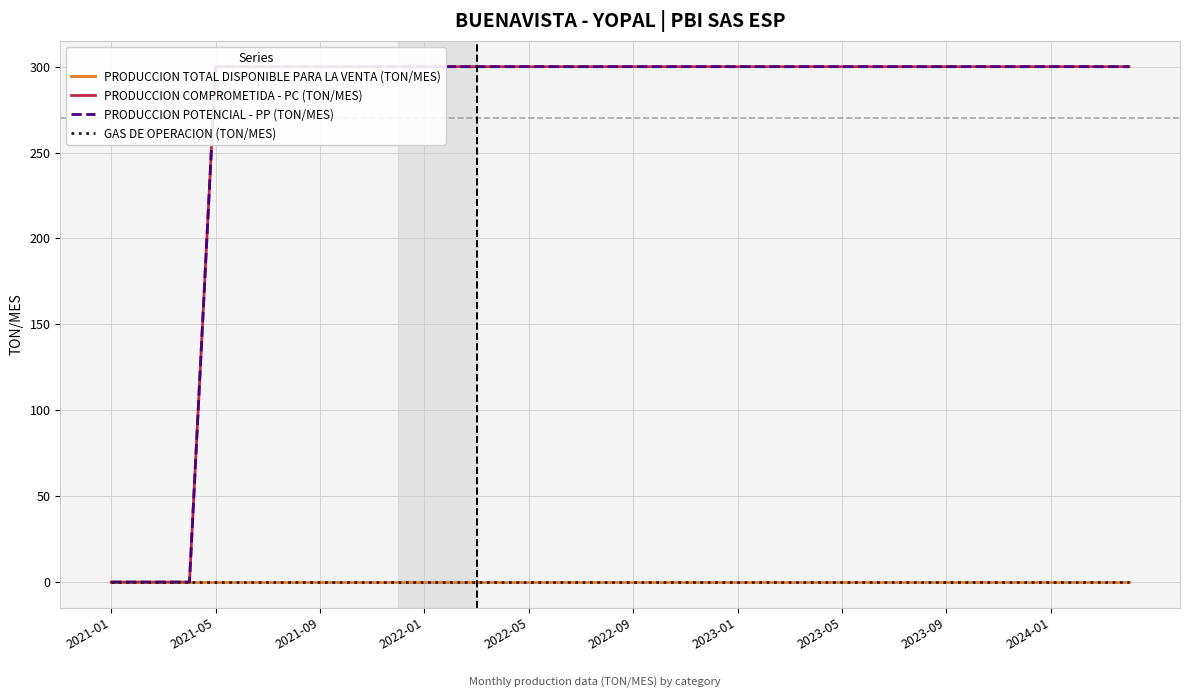

True or false: PRODUCCION COMPROMETIDA - PC (TON/MES) and PRODUCCION TOTAL DISPONIBLE PARA LA VENTA (TON/MES) intersect in this chart.

False